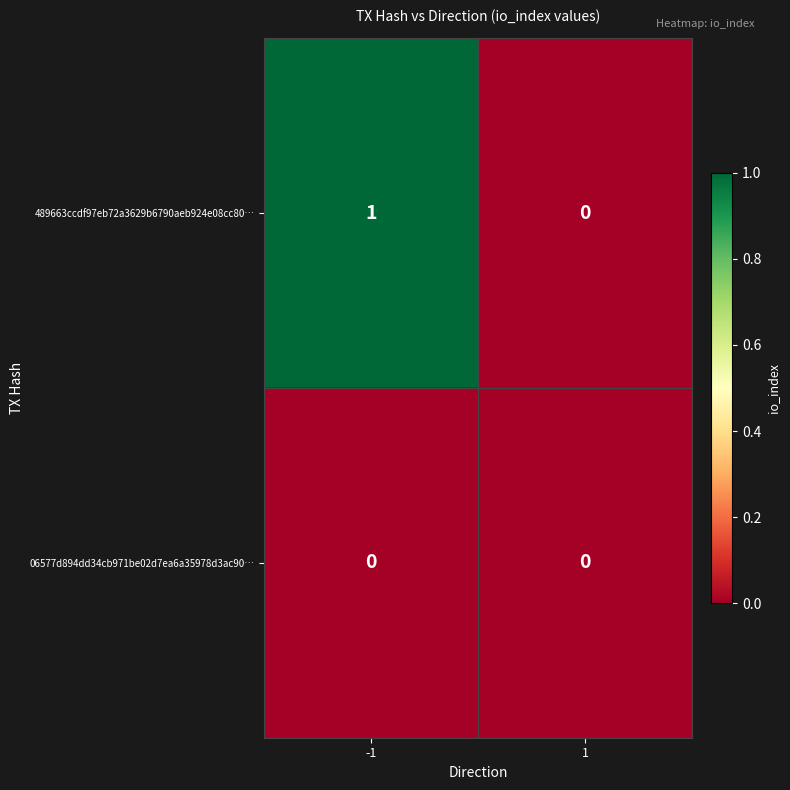

True or false: 489663ccdf97eb72a3629b6790aeb924e08cc80… has a value of -1 at 1.

False